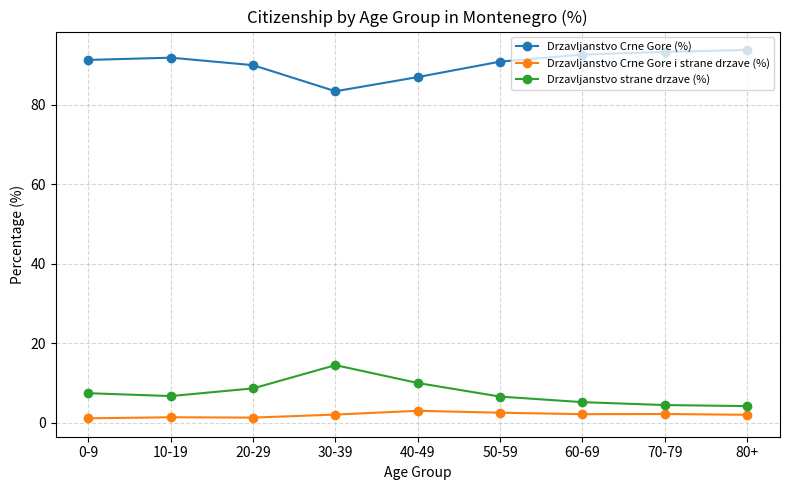

List the series in order of their peak value, lowest first.

Drzavljanstvo Crne Gore i strane drzave (%), Drzavljanstvo strane drzave (%), Drzavljanstvo Crne Gore (%)